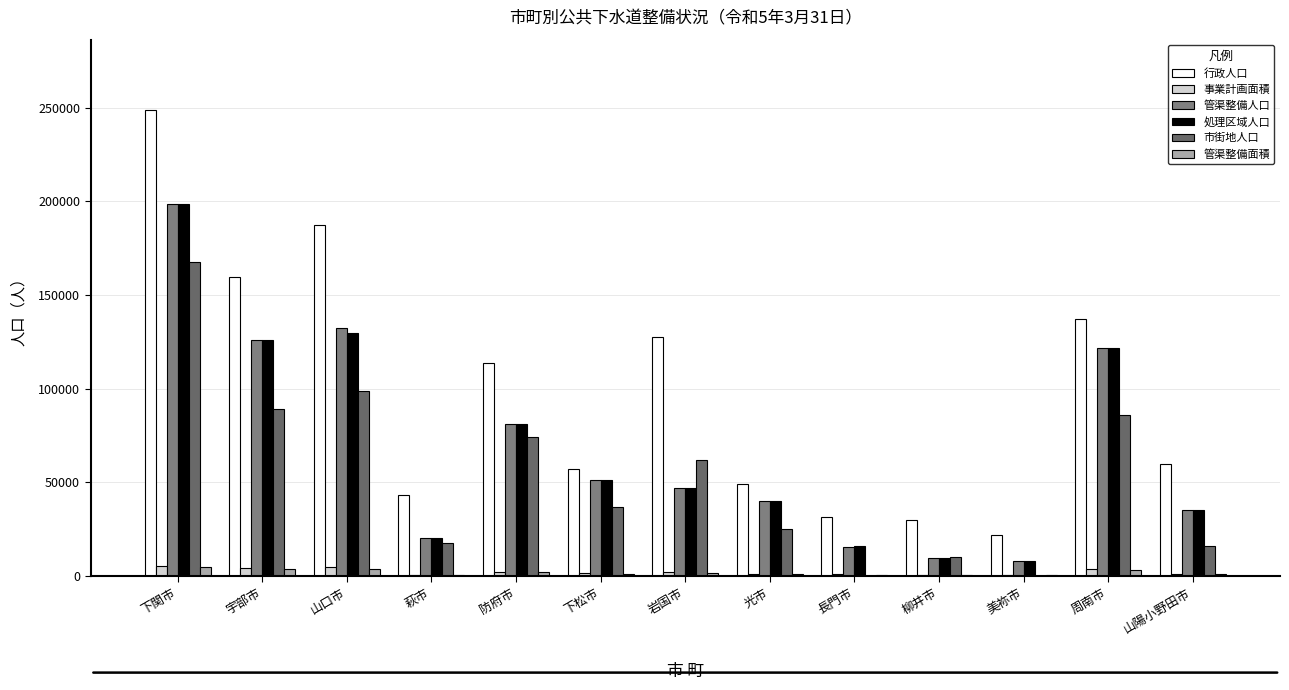

Is the value of 行政人口 at 防府市 greater than the value of 処理区域人口 at 防府市?

Yes